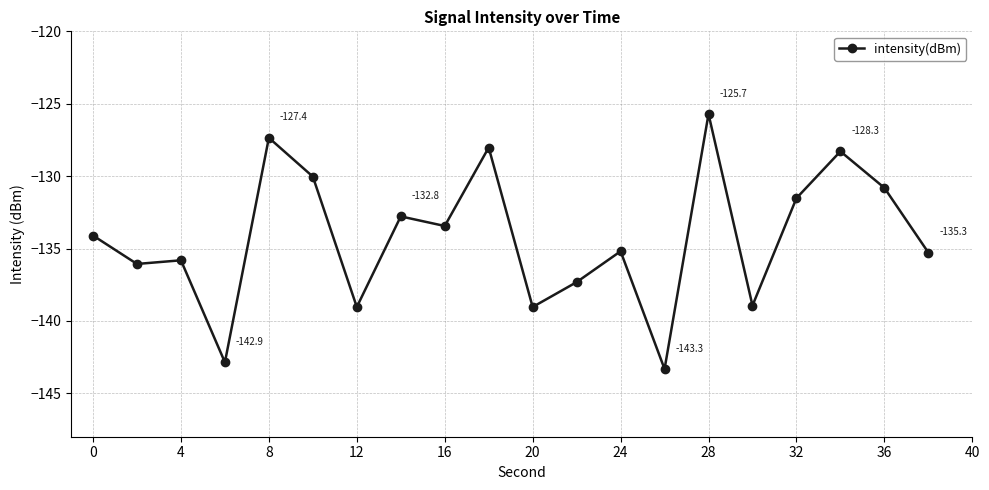

What is the value of the 18th point from the left?

-128.3